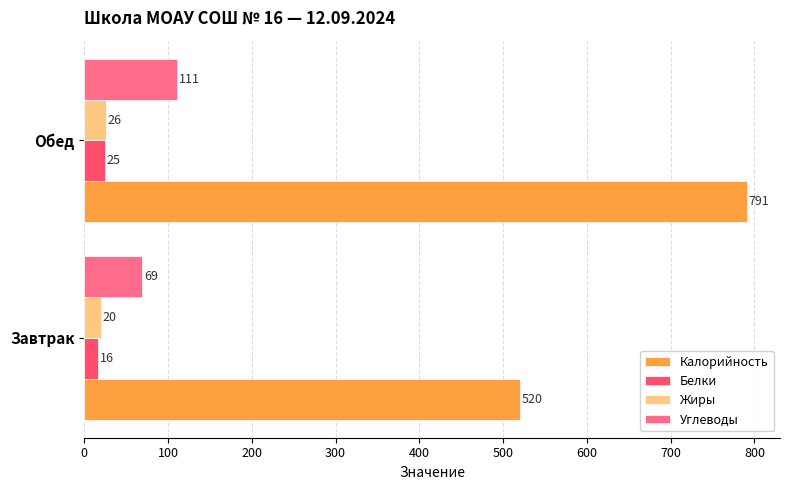

At which category is the sum across all series the highest?

Обед